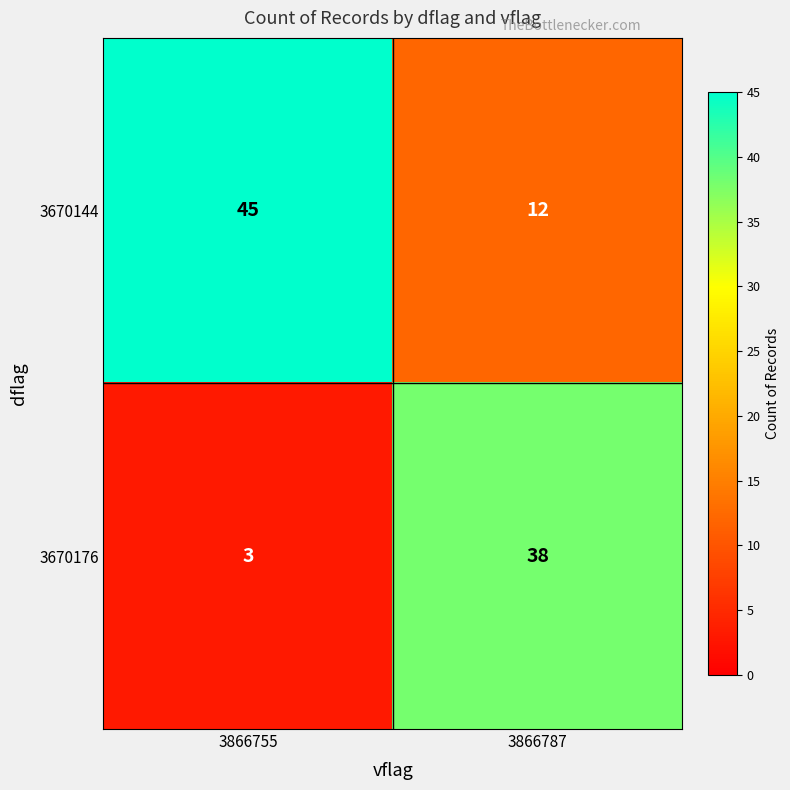

At which category does the chart reach its peak across all series?

3866755